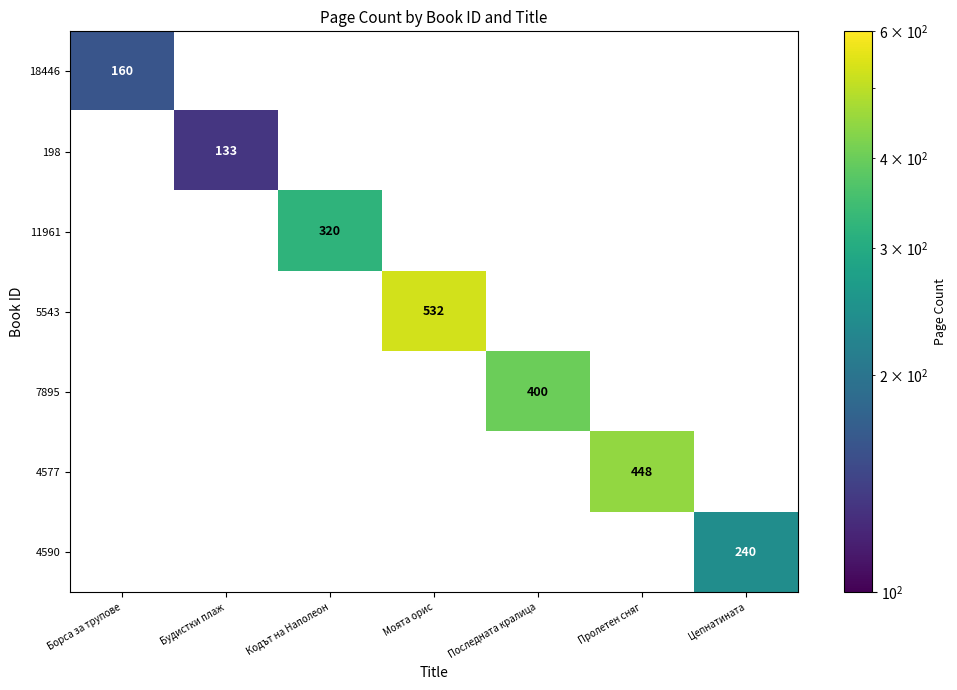

Which series has the largest total across all categories?

5543